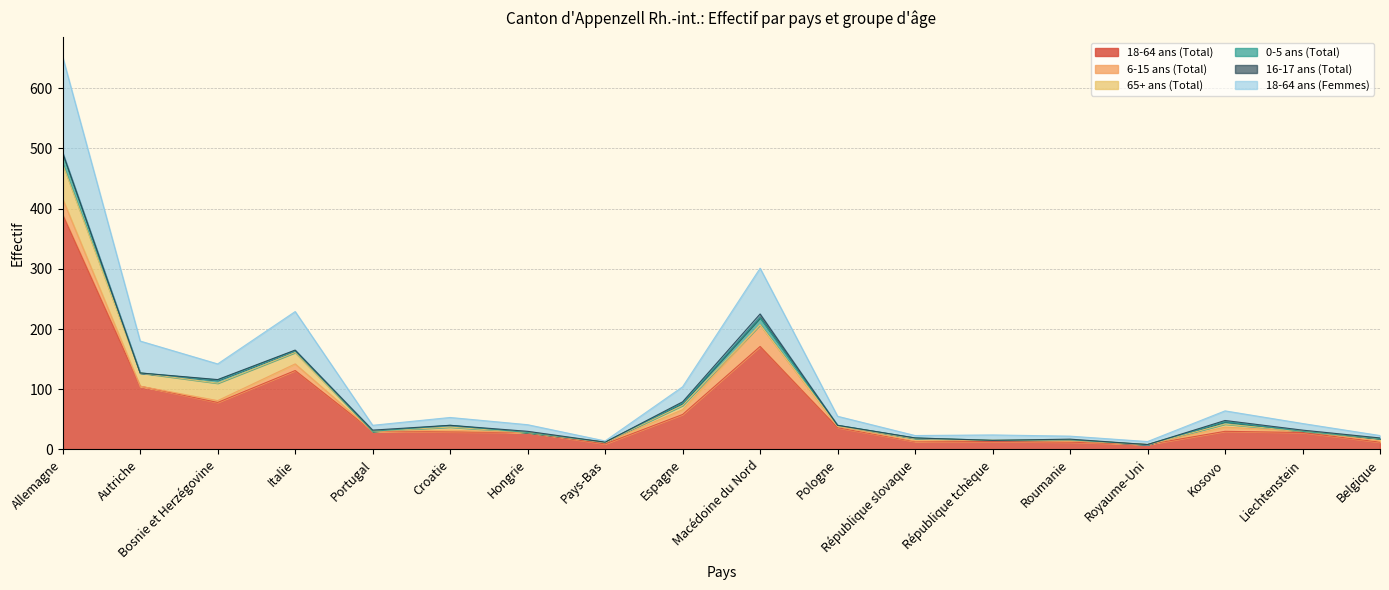

What is the label of the 9th point from the right?

Macédoine du Nord